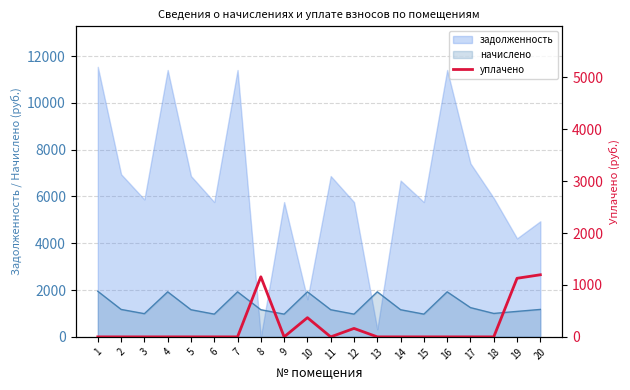

True or false: the data shows 0 at 17.

True